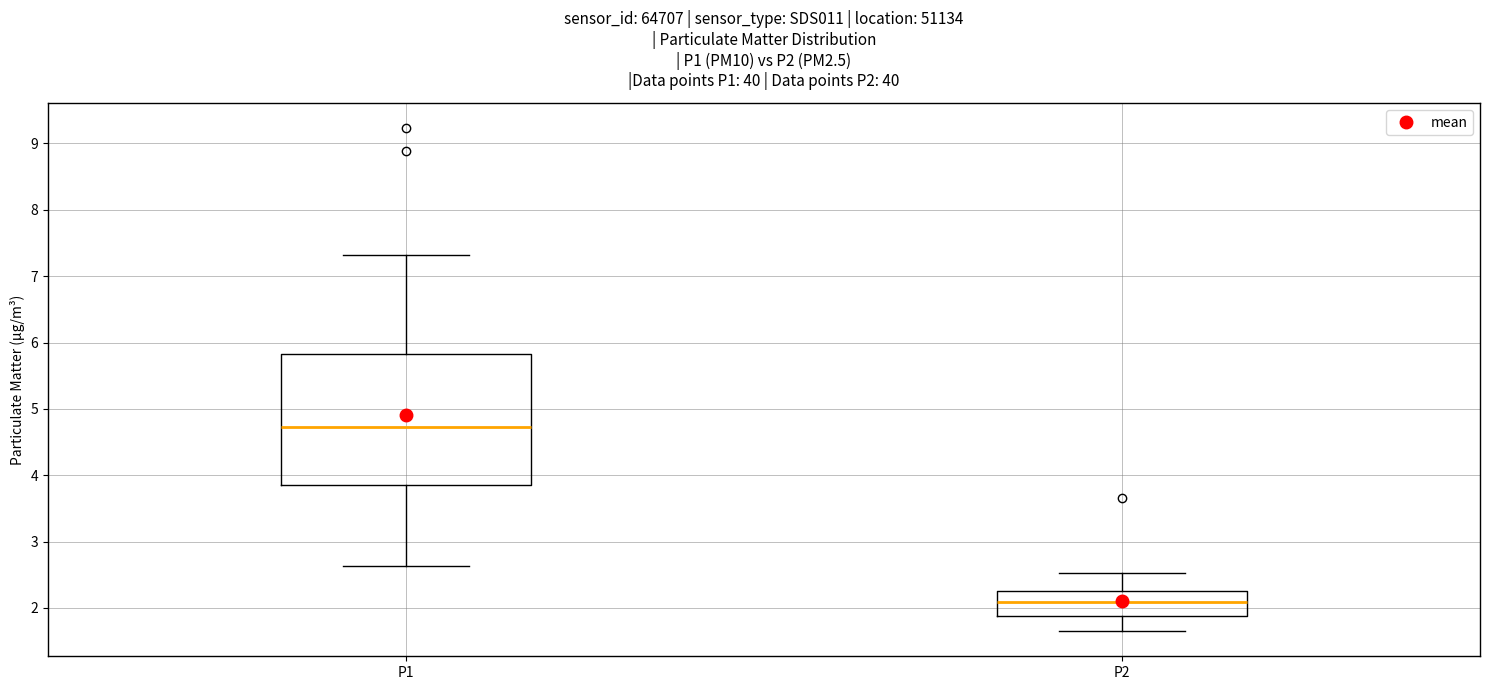

Which box has the lowest median line?

P2